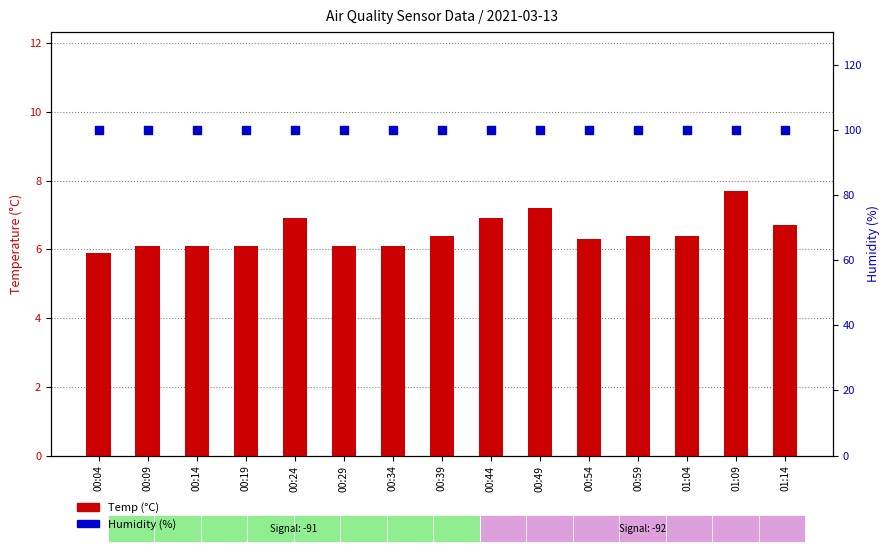

At how many categories does at least one series exceed 29?

15